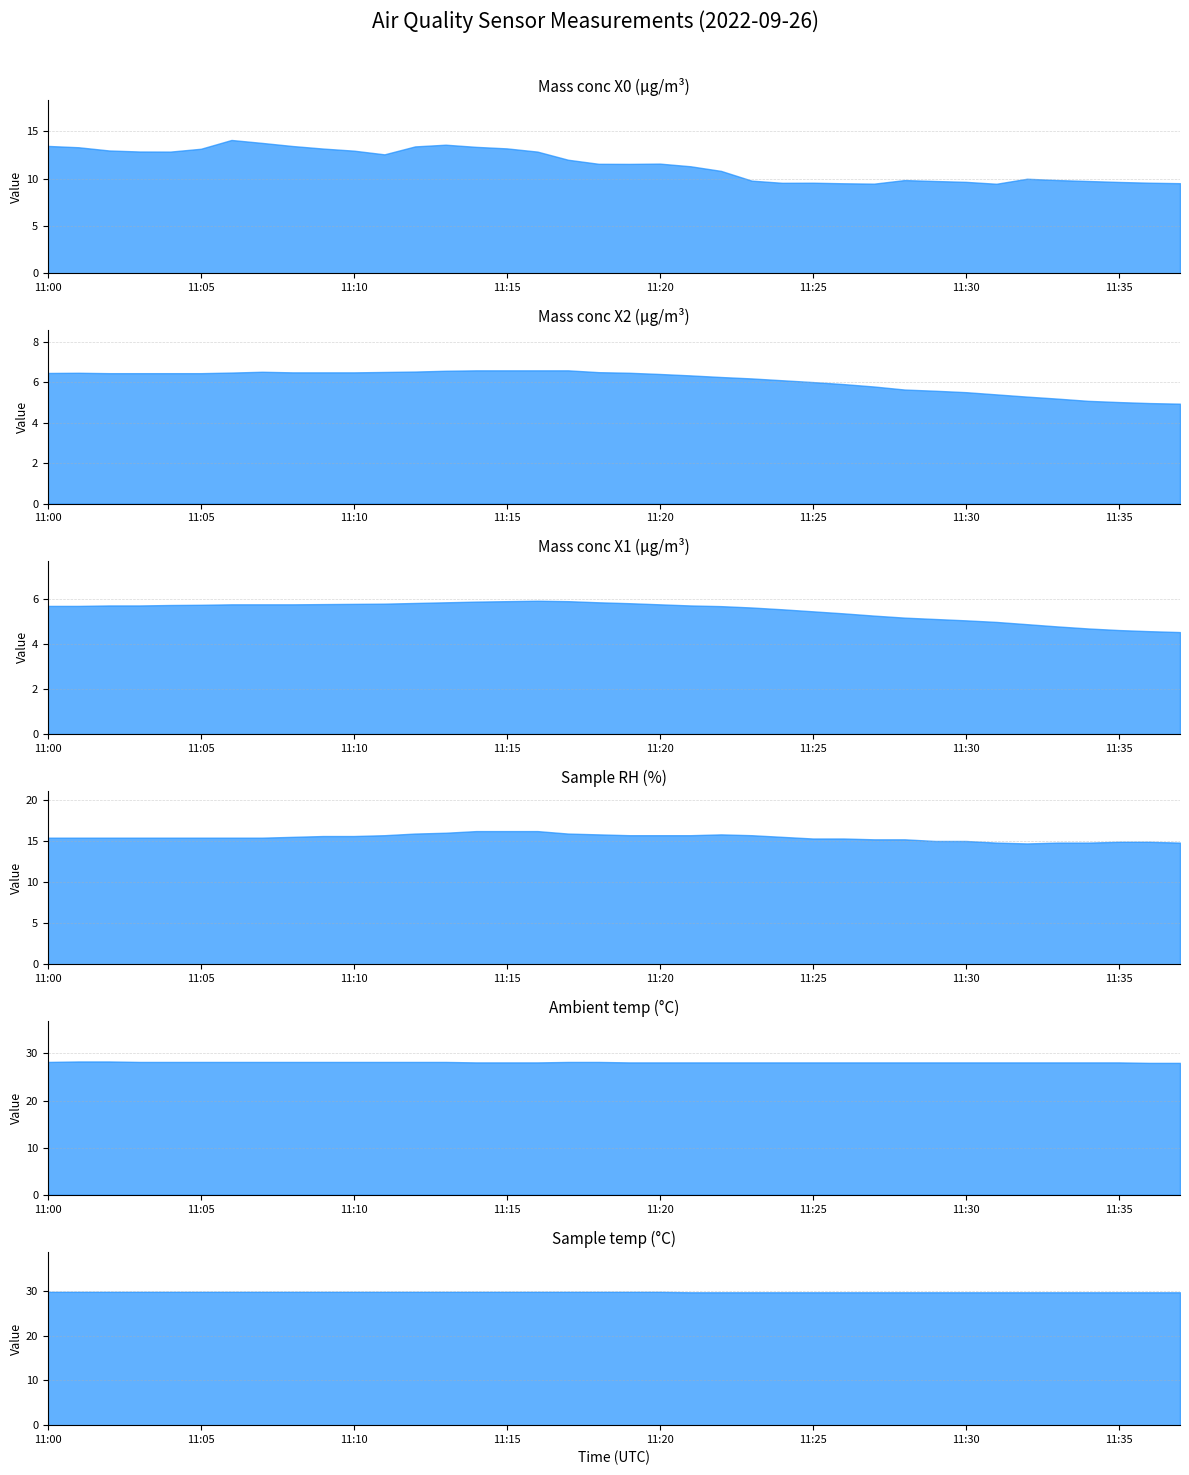

True or false: Sample RH (%) and Sample temp (°C) intersect in this chart.

False